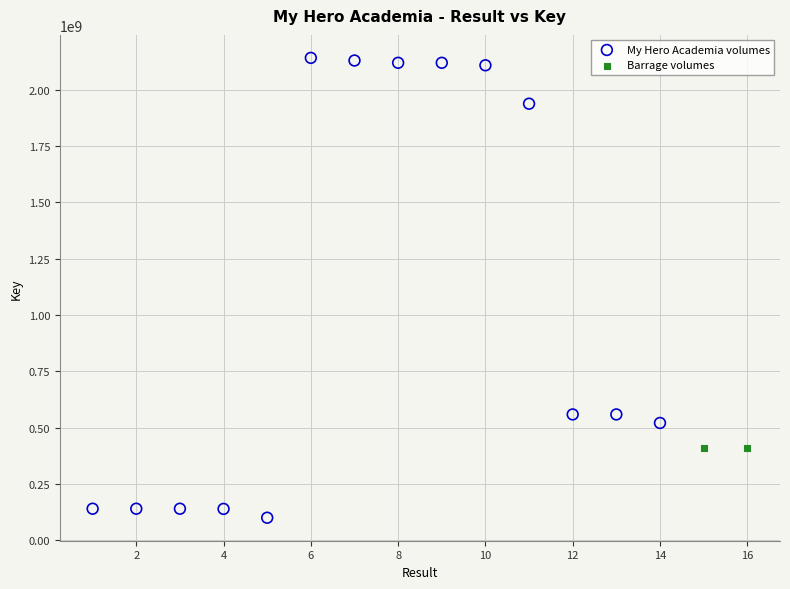

What are all the series names shown in the legend?

My Hero Academia volumes, Barrage volumes